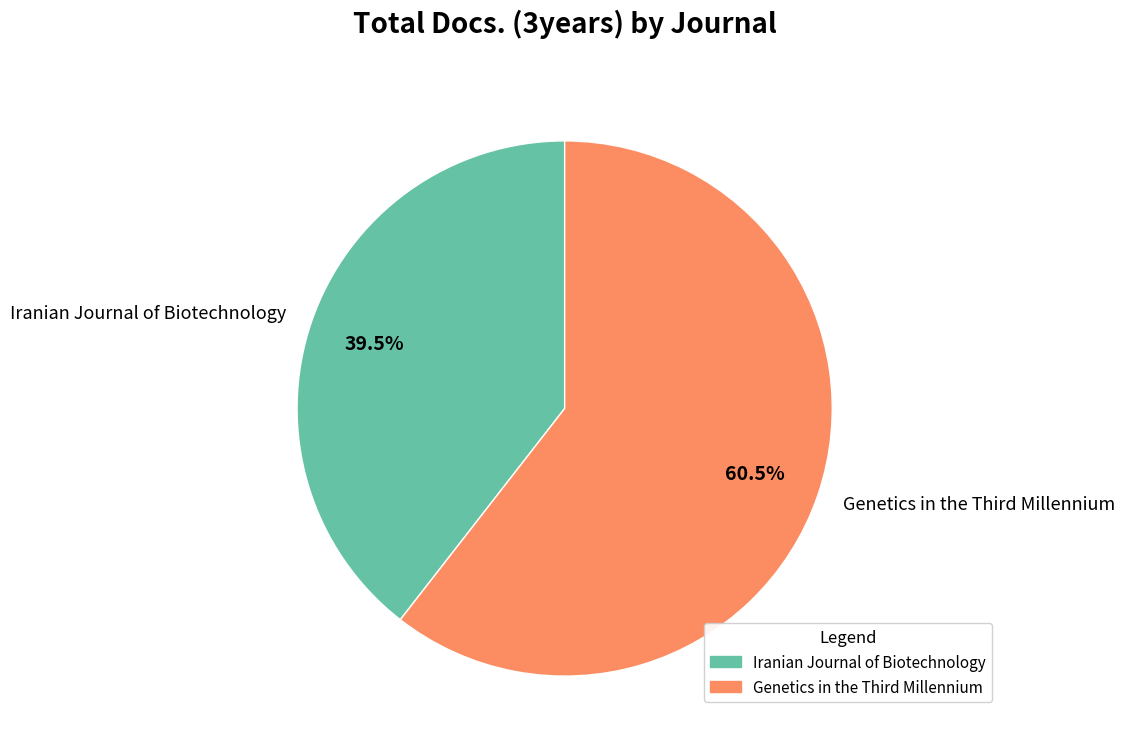

Rank the categories by value from highest to lowest.

Genetics in the Third Millennium, Iranian Journal of Biotechnology